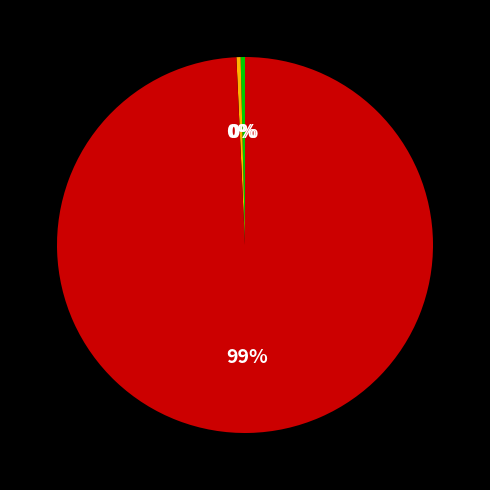

Does any single category account for the majority?

Yes